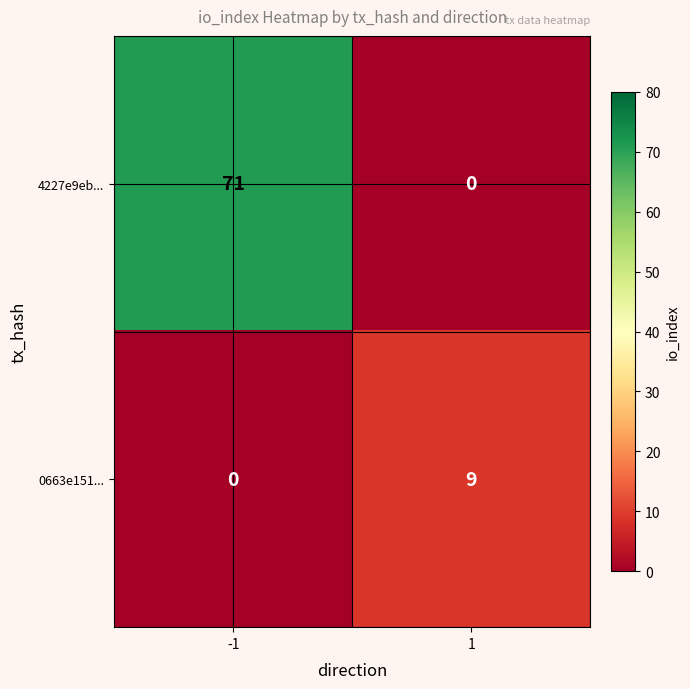

What is the average value of the 4227e9eb... series?

36